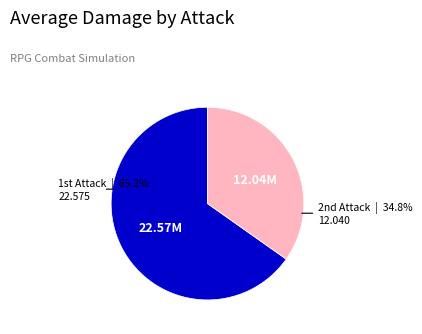

How many slices are in this pie chart?

2